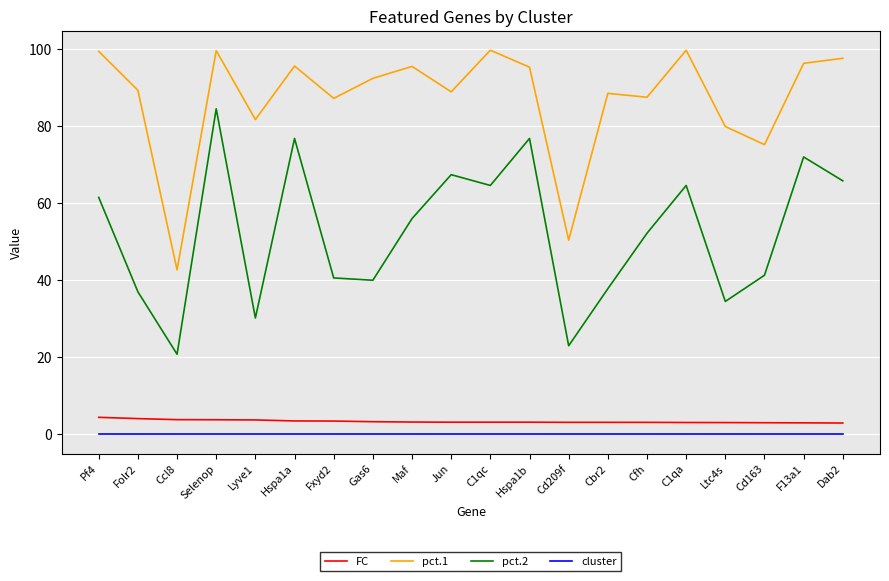

What are all the series names shown in the legend?

FC, pct.1, pct.2, cluster